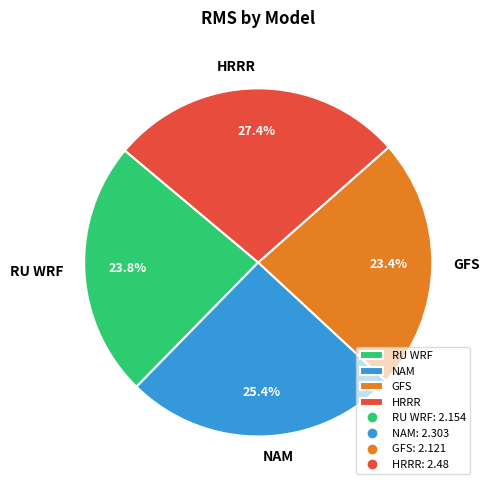

Between NAM and HRRR, which is larger?

HRRR